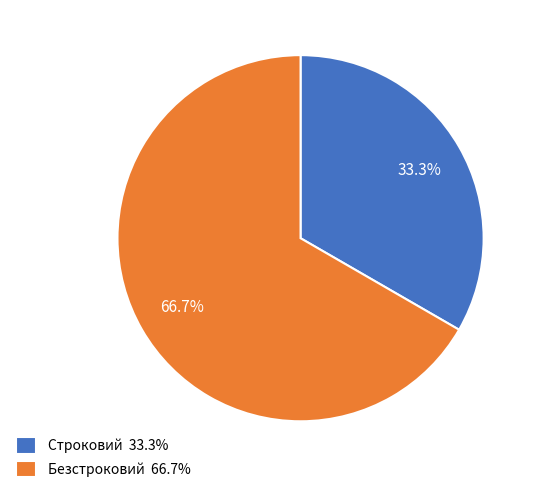

To the nearest percent, what is the difference between the largest and smallest slice percentages?

33%